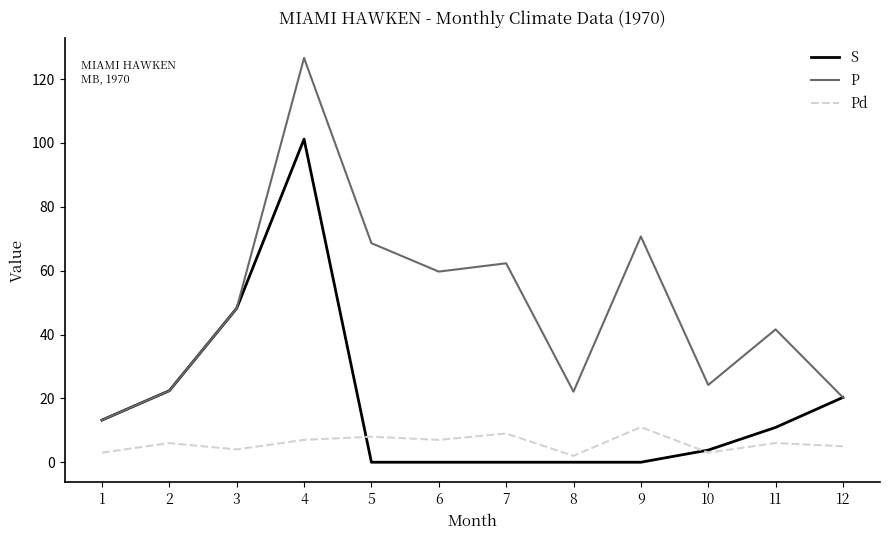

How many lines are shown in the chart?

3